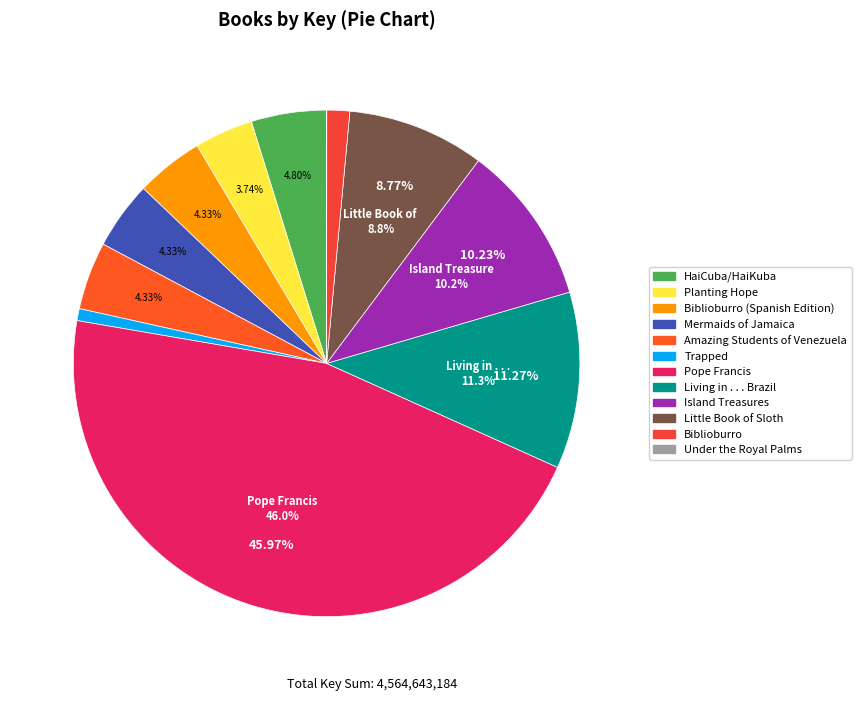

What percentage is the Island Treasures slice, to the nearest percent?

10%